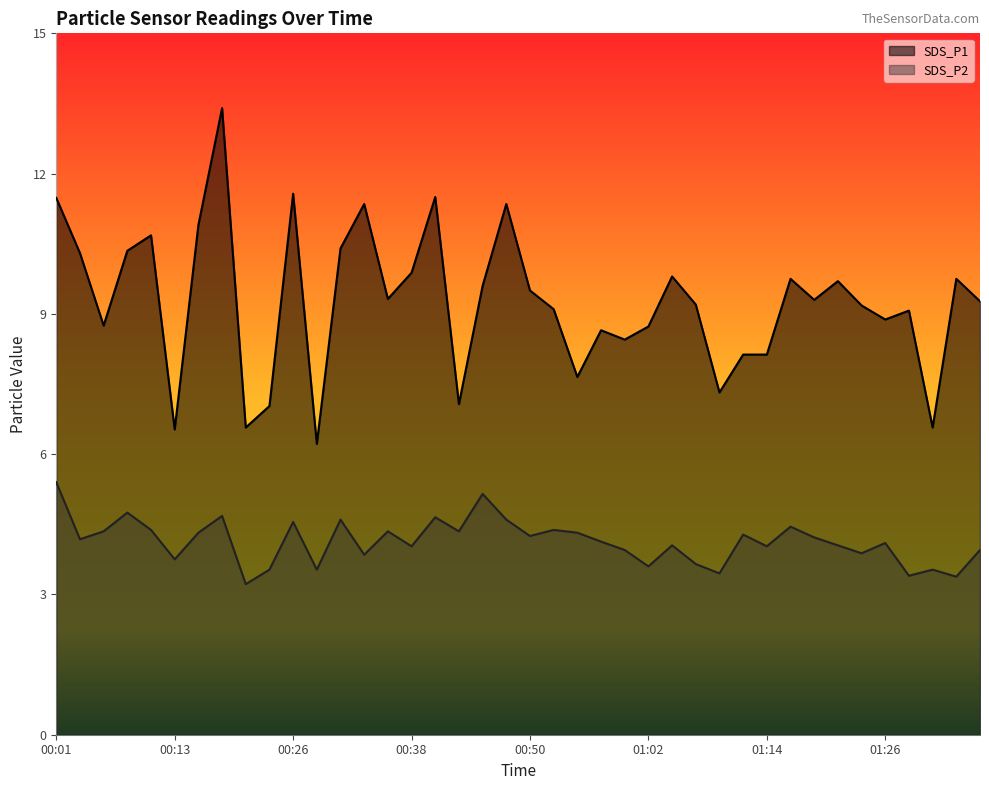

Between 00:09 and 00:30, which series saw the biggest shift?

SDS_P2